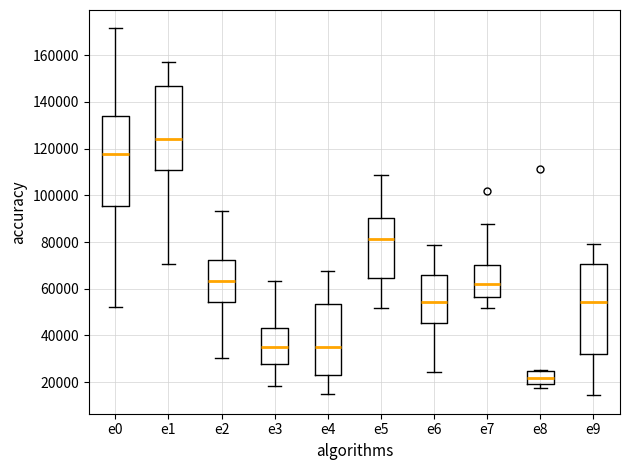

Where does the median line of the box for e8 sit on the y-axis? The values are not printed on the chart, so give them approximately, as read against the axis.

22000